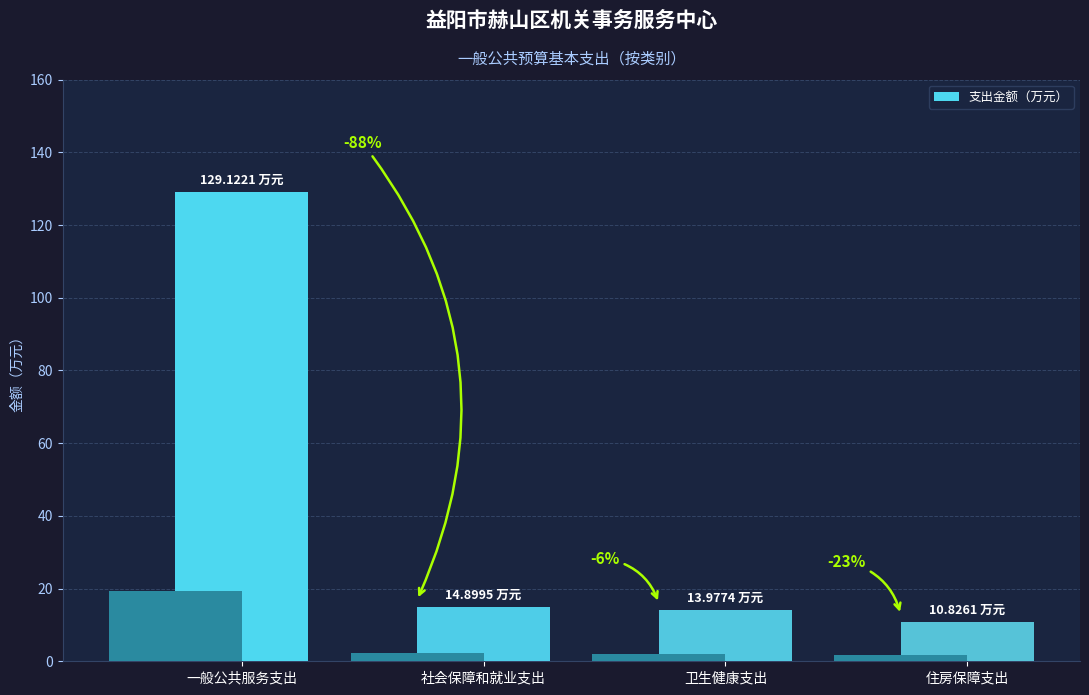

How many bars are there in total?

4